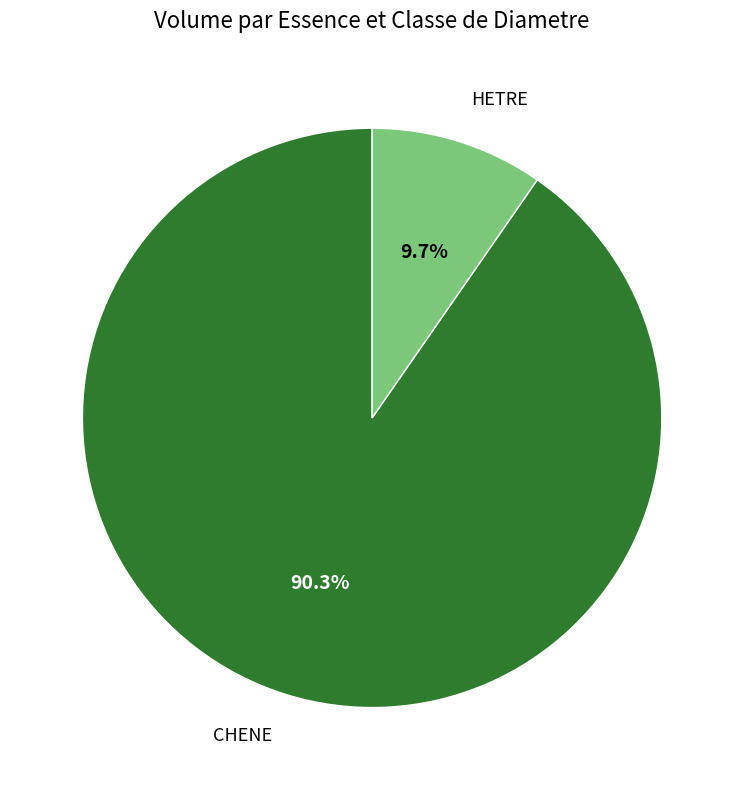

Does any single category account for the majority?

Yes